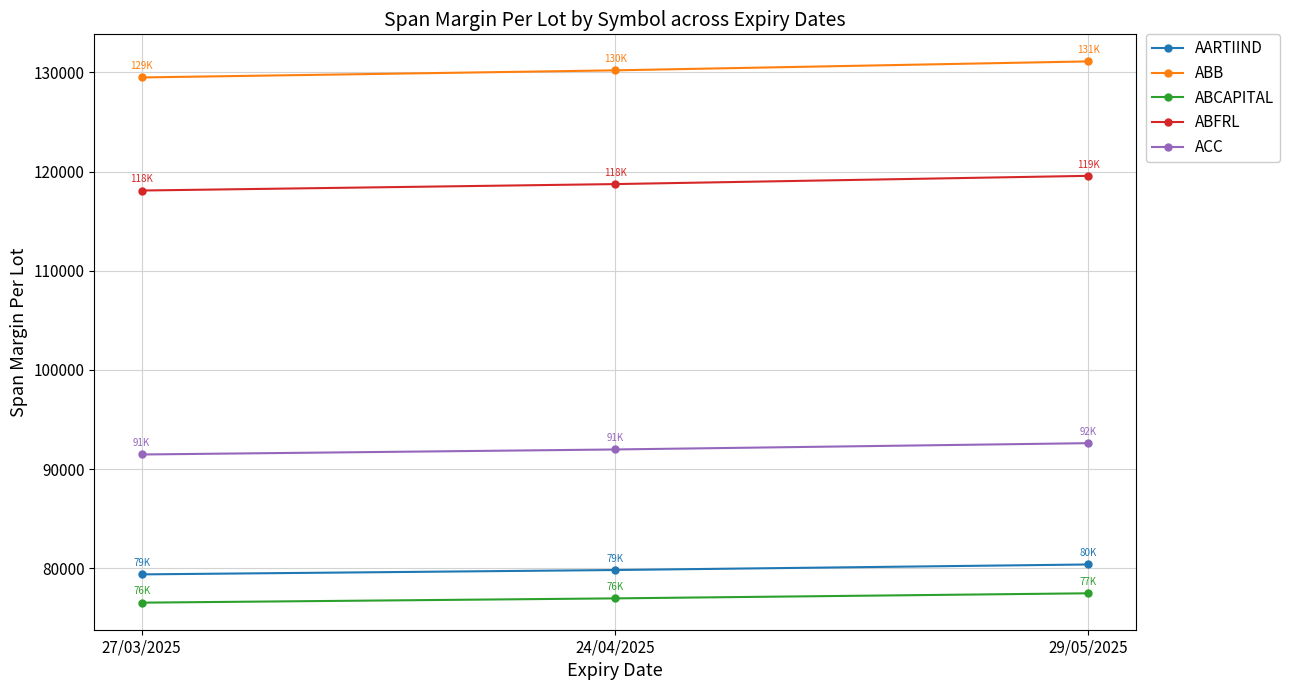

What are all the series names shown in the legend?

AARTIIND, ABB, ABCAPITAL, ABFRL, ACC